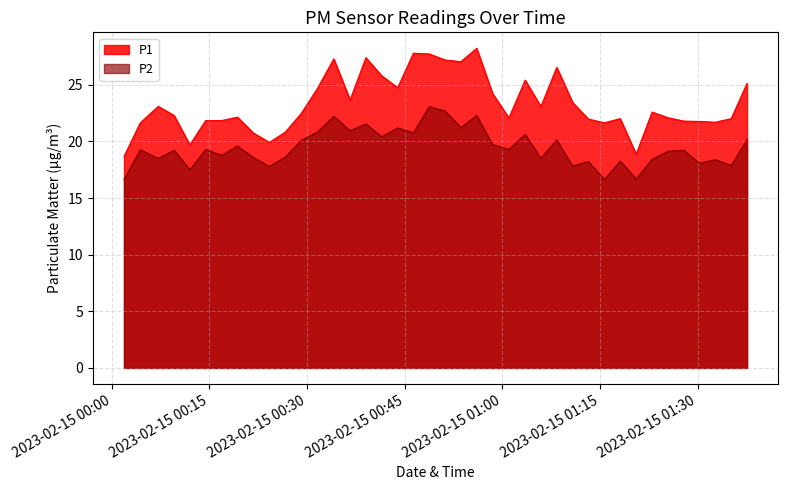

Is it true that P1 equals 18.7 at 2023-02-15T00:01:53?

True